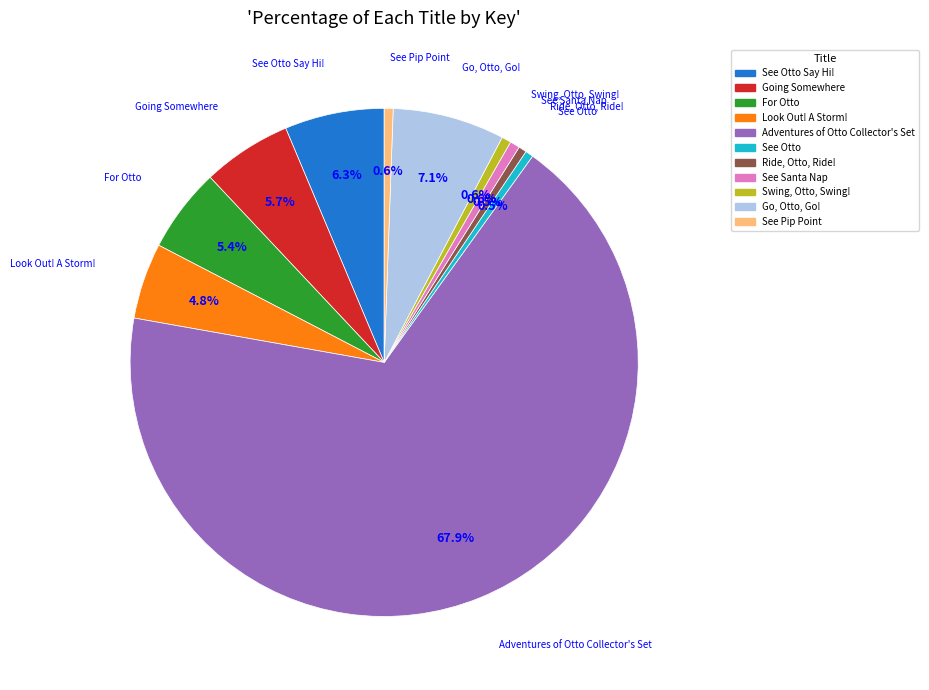

Is there any slice that represents more than half of the pie?

Yes